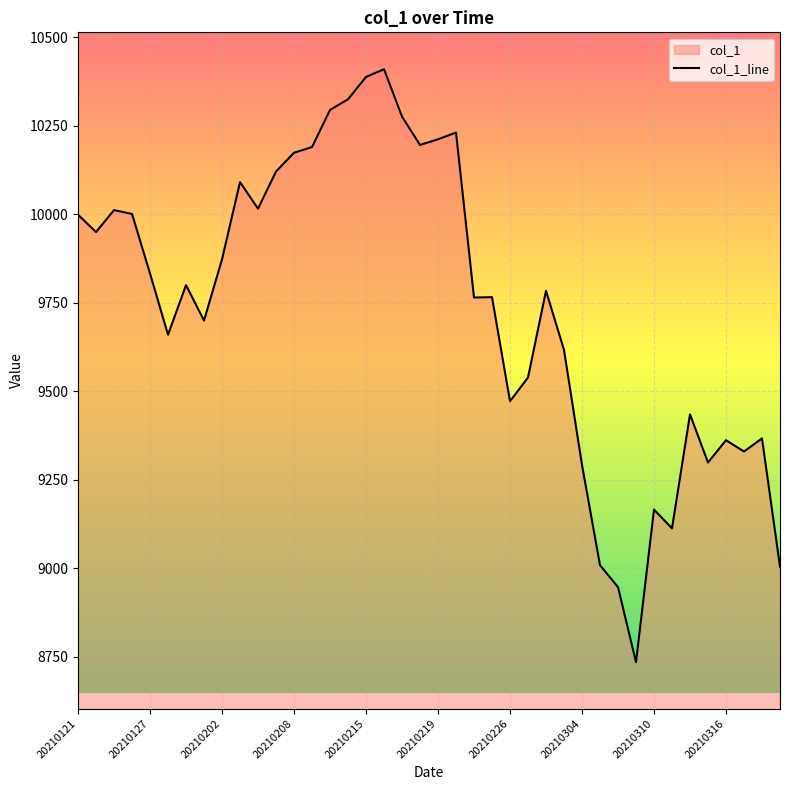

Approximately how many times larger is the value at 20210224 compared to 20210204?

1.0